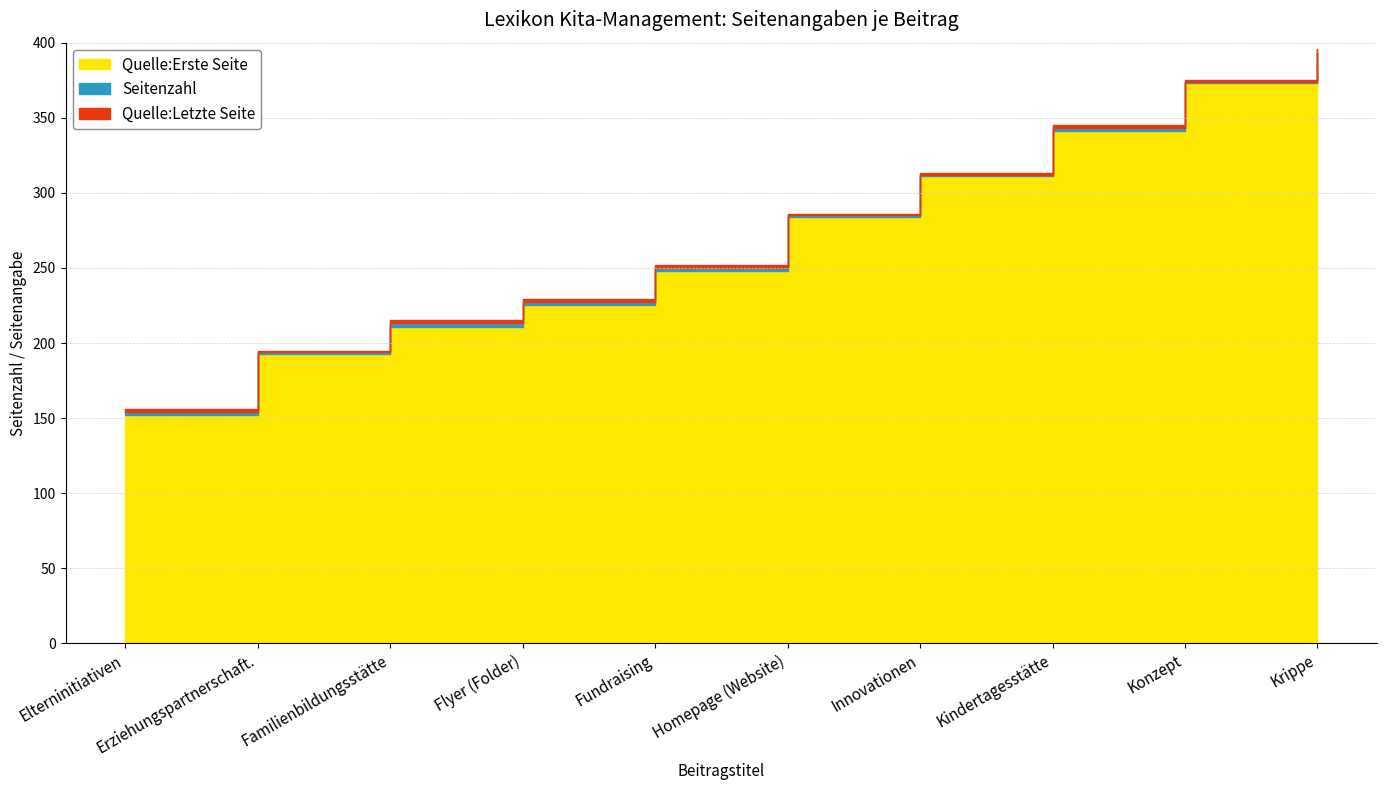

Is it true that Quelle:Erste Seite equals 434 at Homepage (Website)?

False